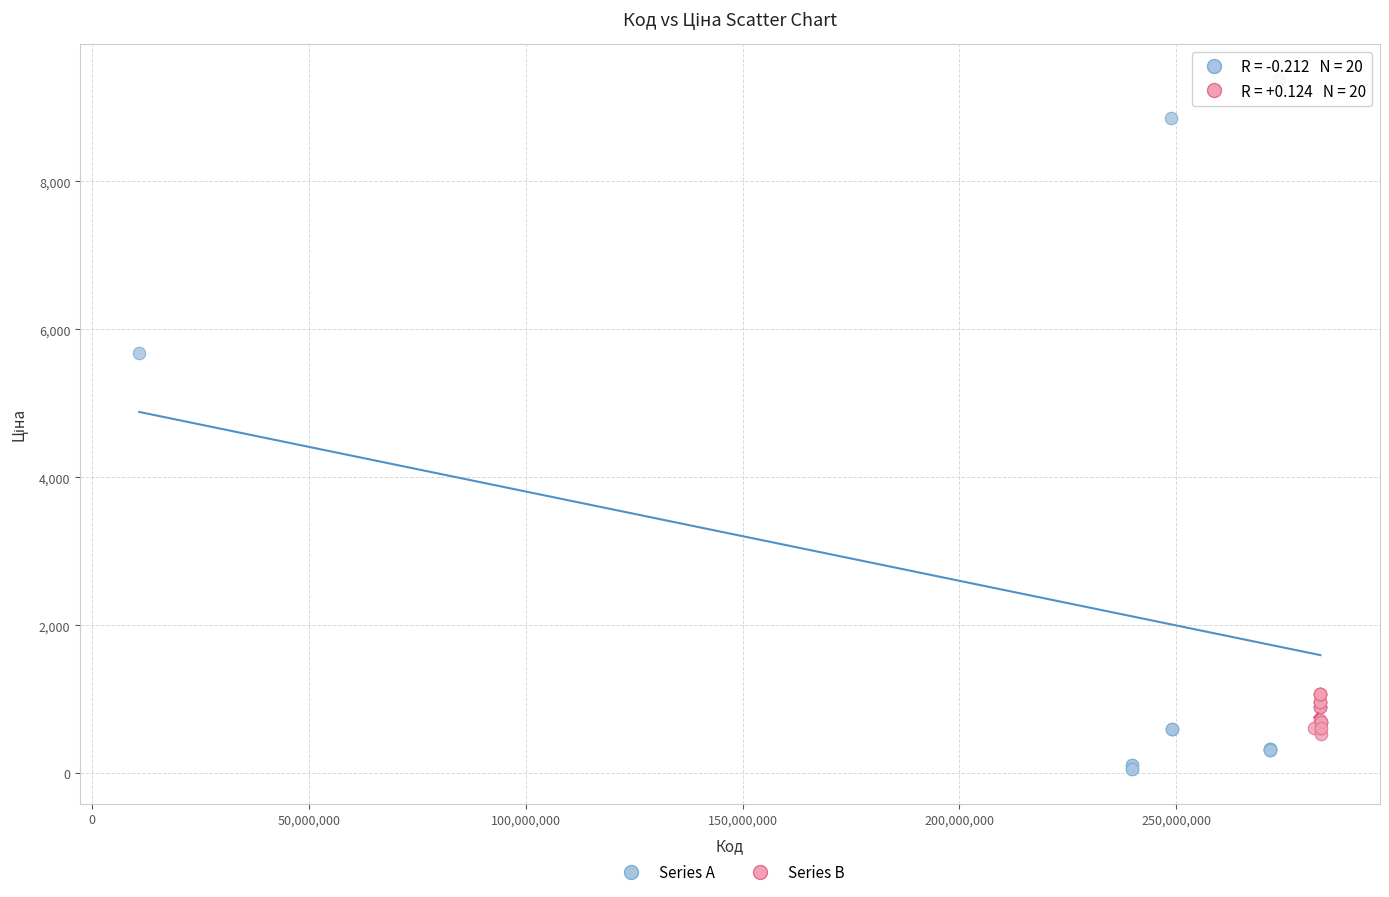

Which series reaches the minimum Y coordinate?

Series A